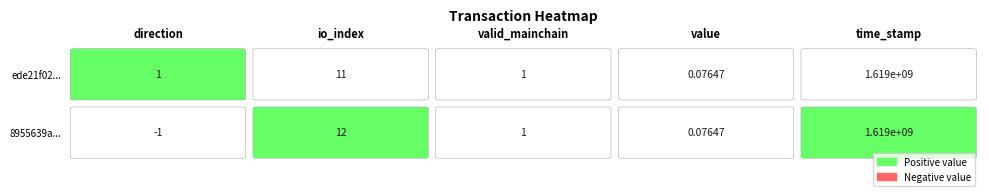

What is the greatest value displayed?

1619462948.0